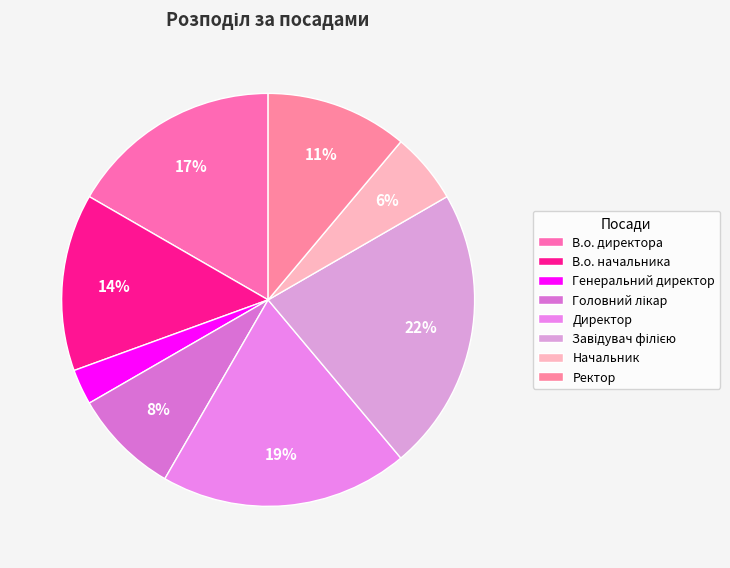

How many slices are in this pie chart?

8